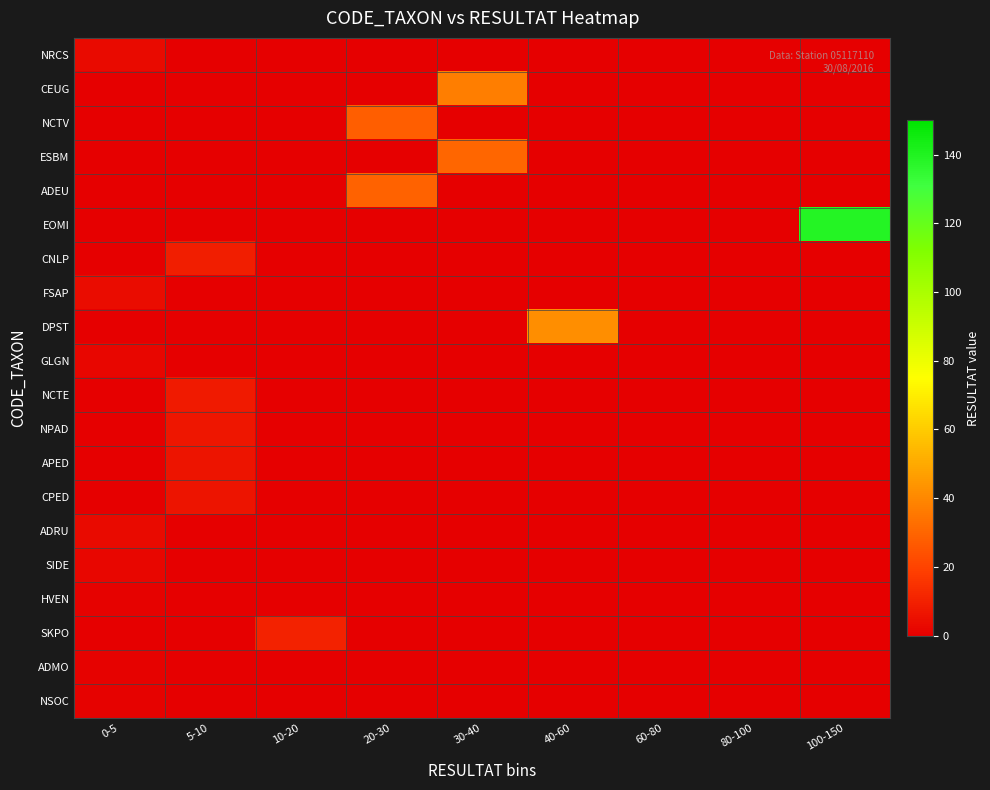

How many categories are shown in the chart?

9